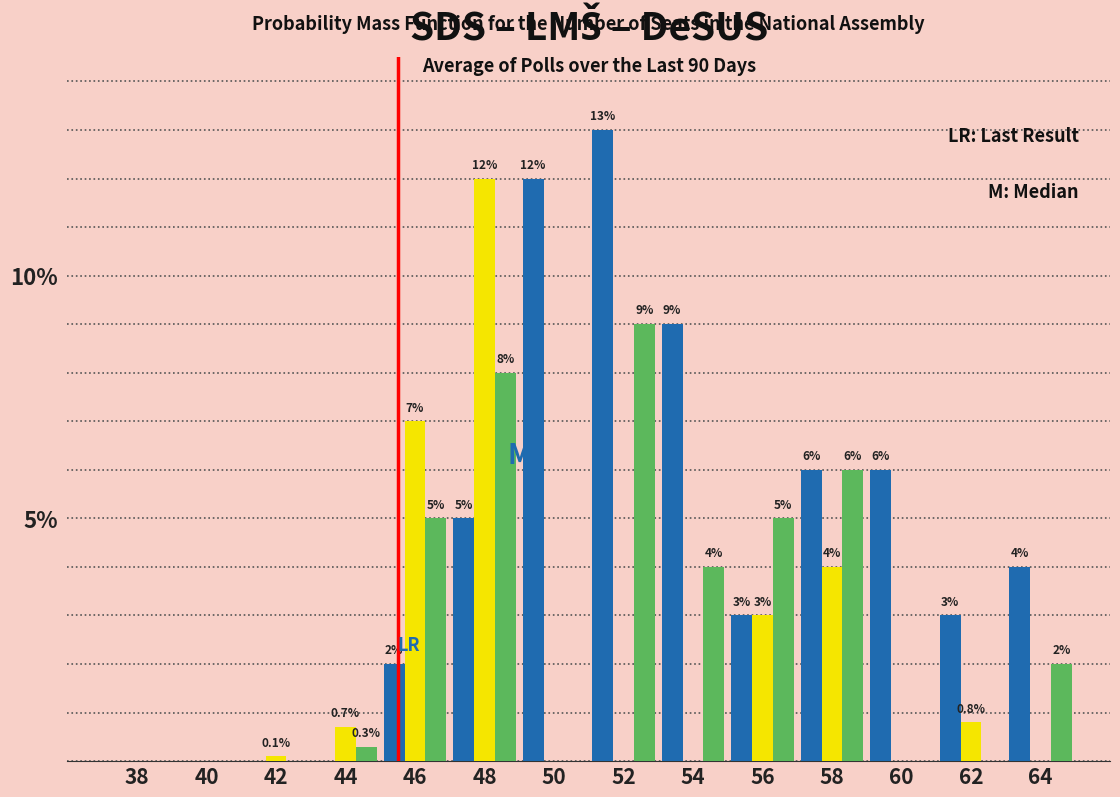

At which category is the sum across all series the highest?

48